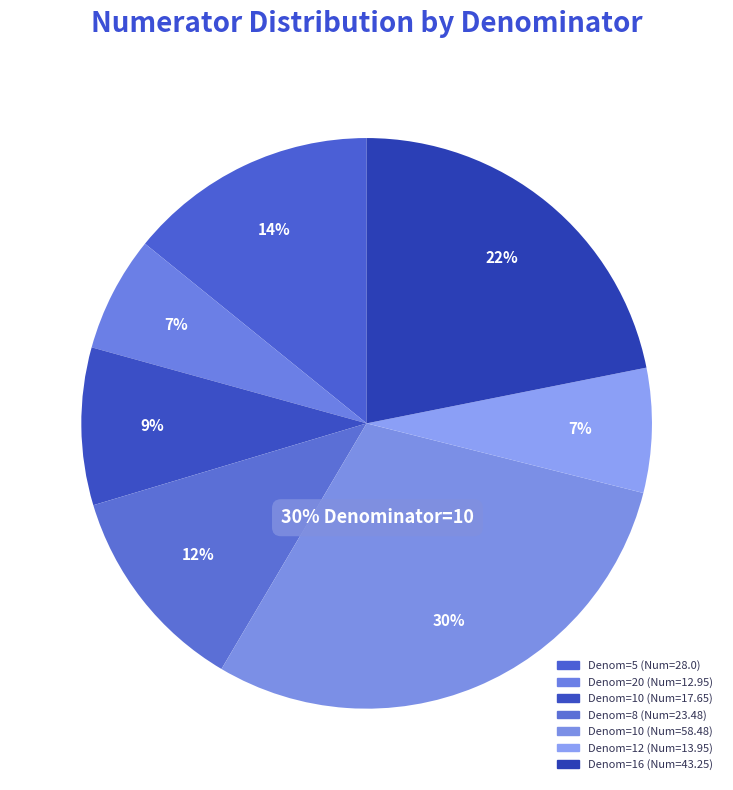

Approximately how many times larger is the value at 16 compared to 10?

2.5